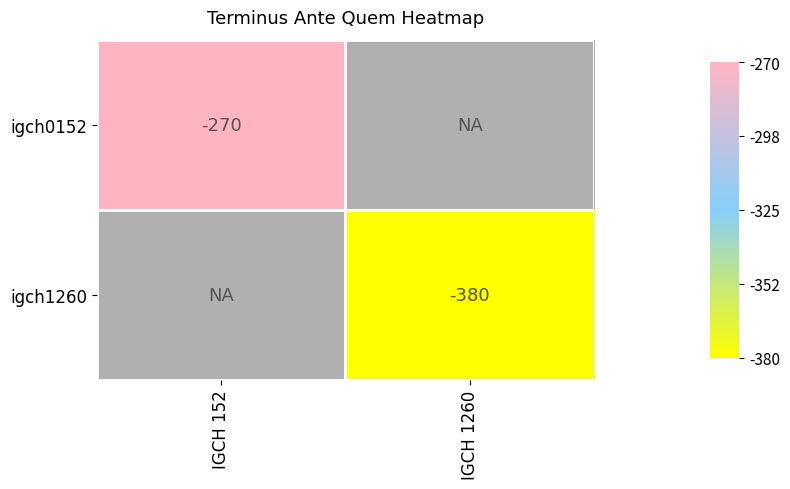

True or false: igch1260 has a value of -196 at IGCH 1260.

False